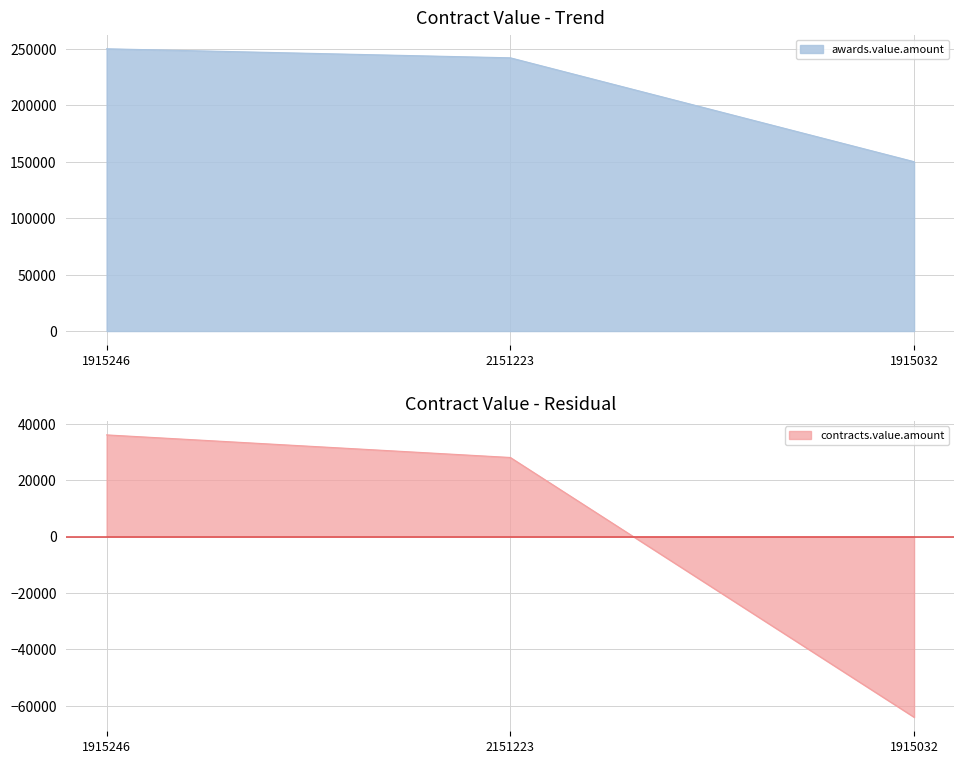

Does the chart have visible grid lines?

Yes